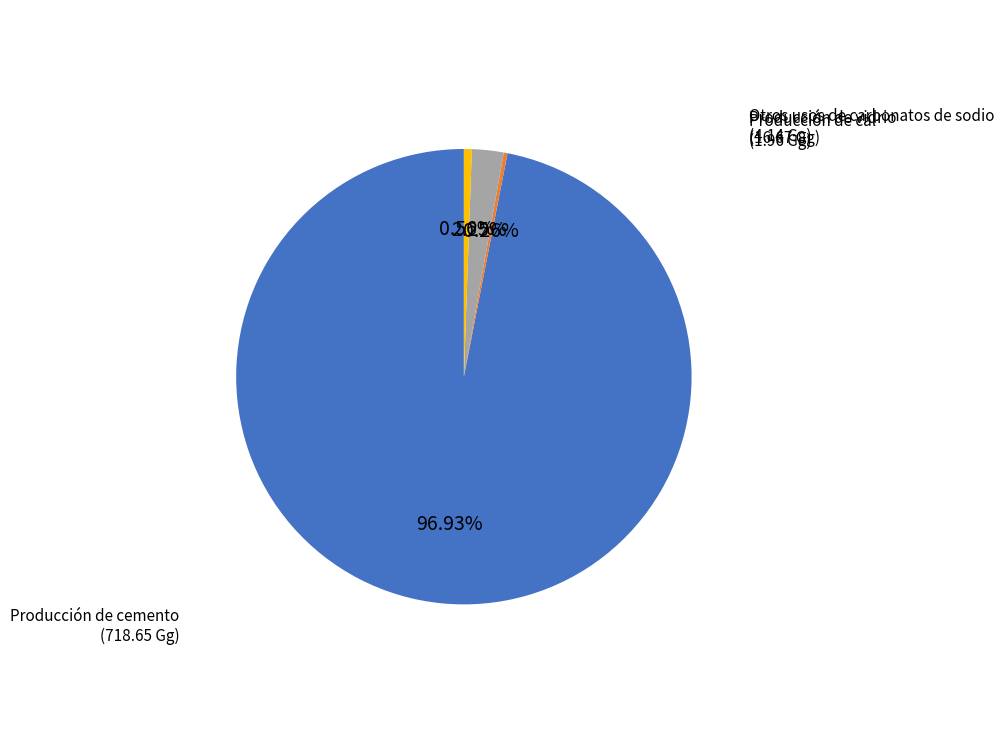

To the nearest percent, what is the difference between the largest and smallest slice percentages?

97%